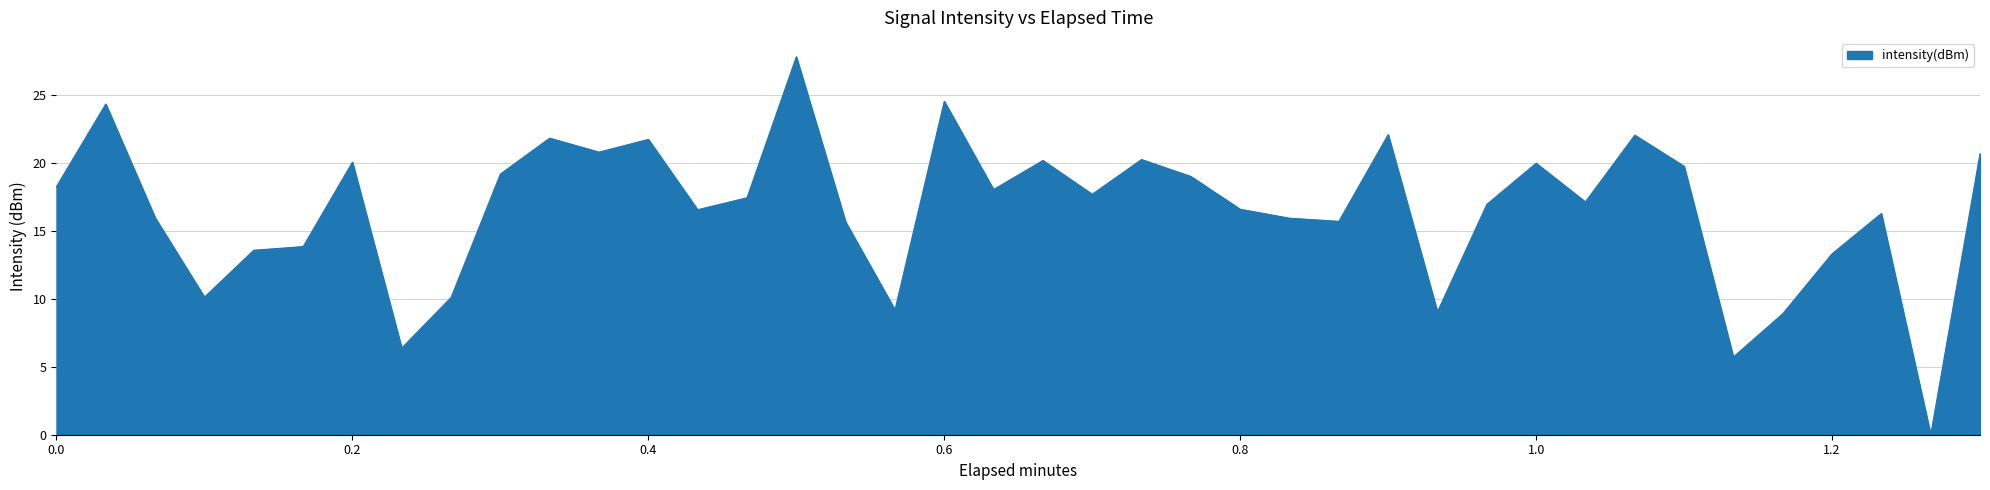

What is the greatest value displayed?

27.8